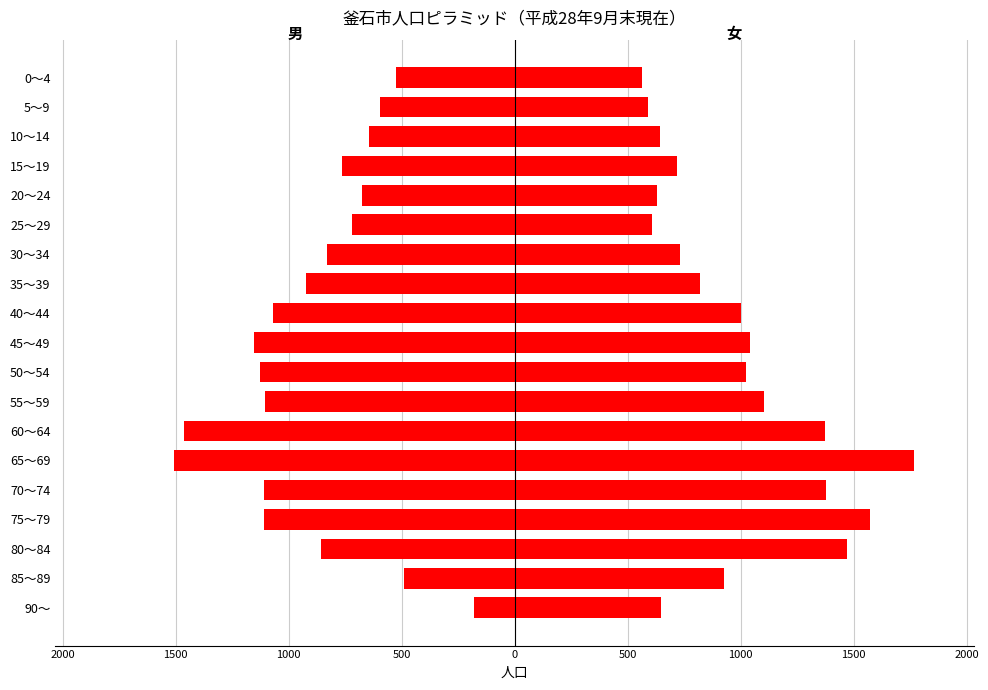

At how many categories does at least one series exceed 1509?

2